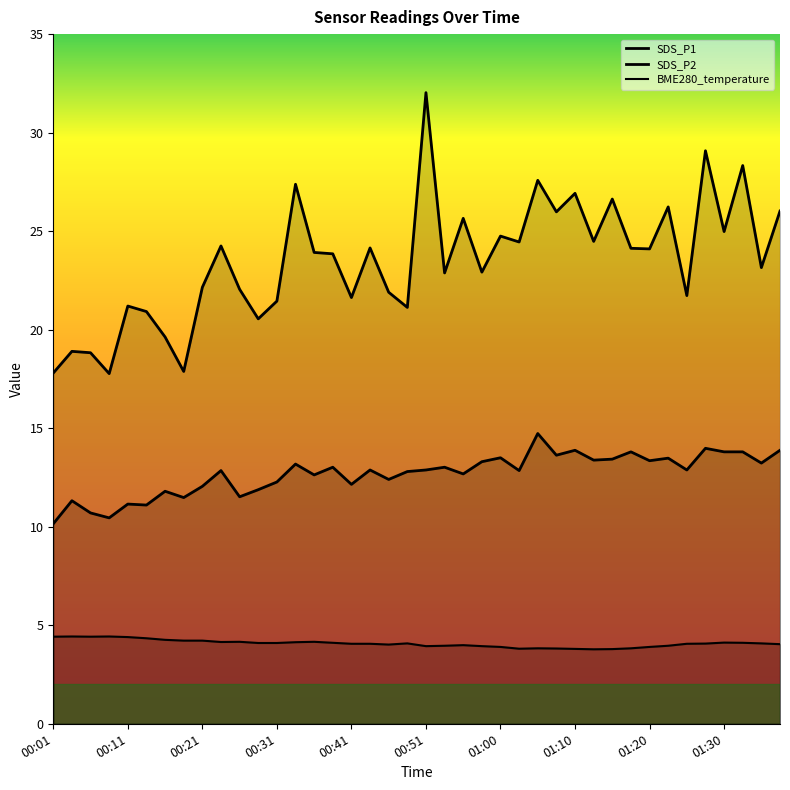

True or false: SDS_P2 and SDS_P1 intersect in this chart.

False